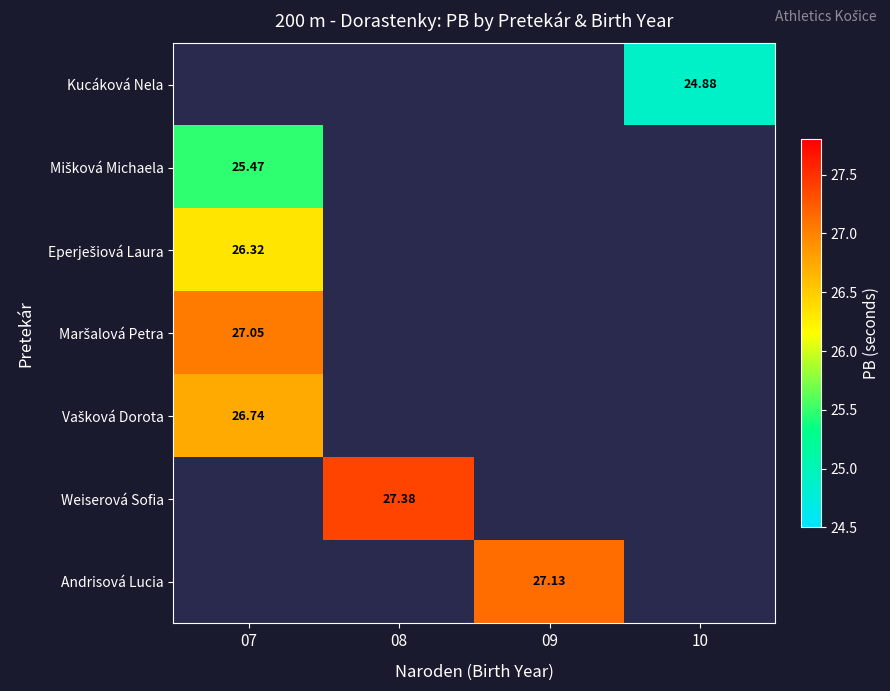

How many categories are shown in the chart?

4